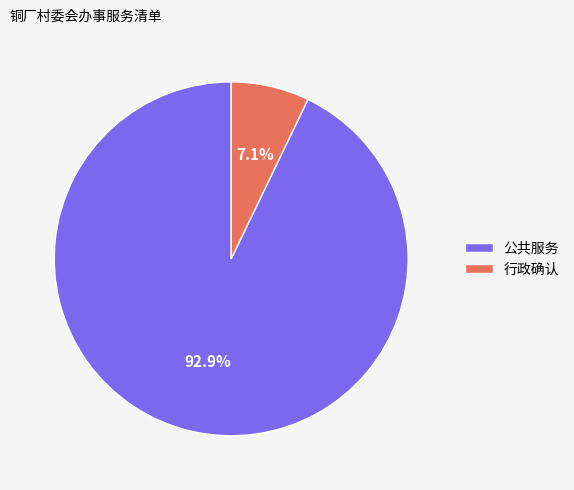

How many segments does this pie chart have?

2